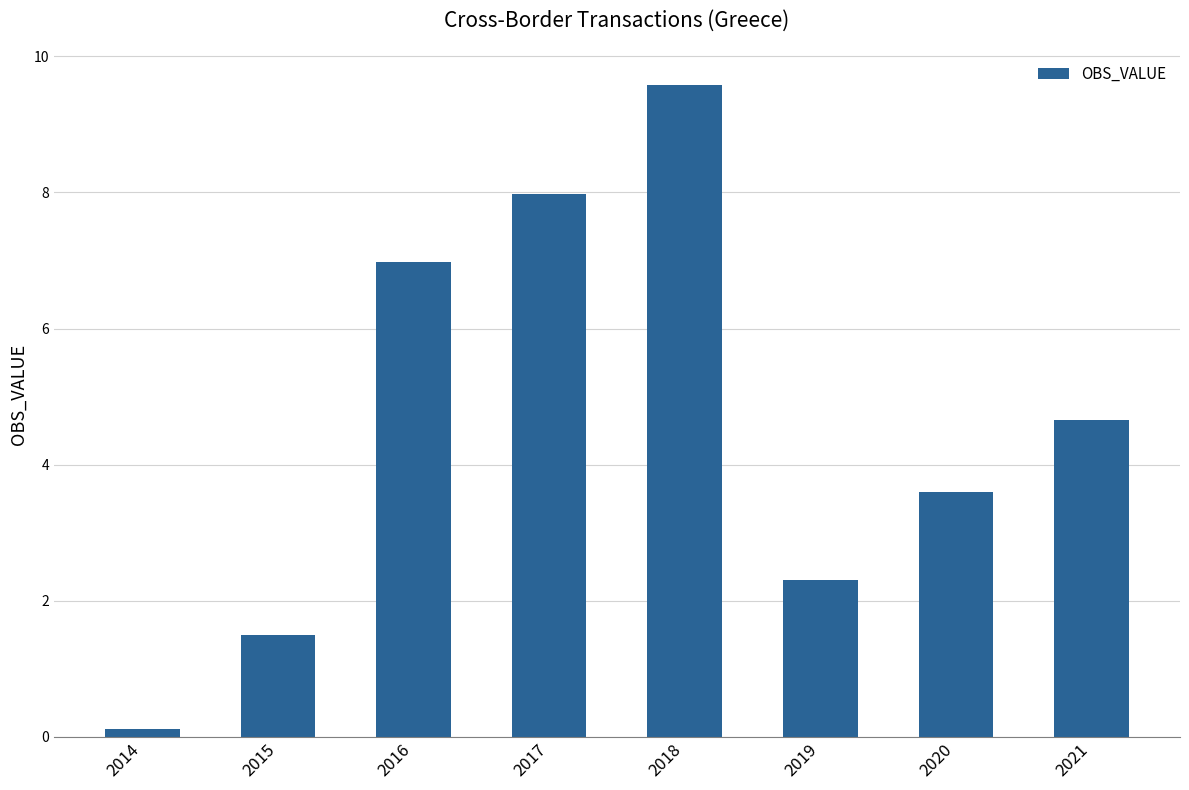

What is the greatest value displayed?

9.6